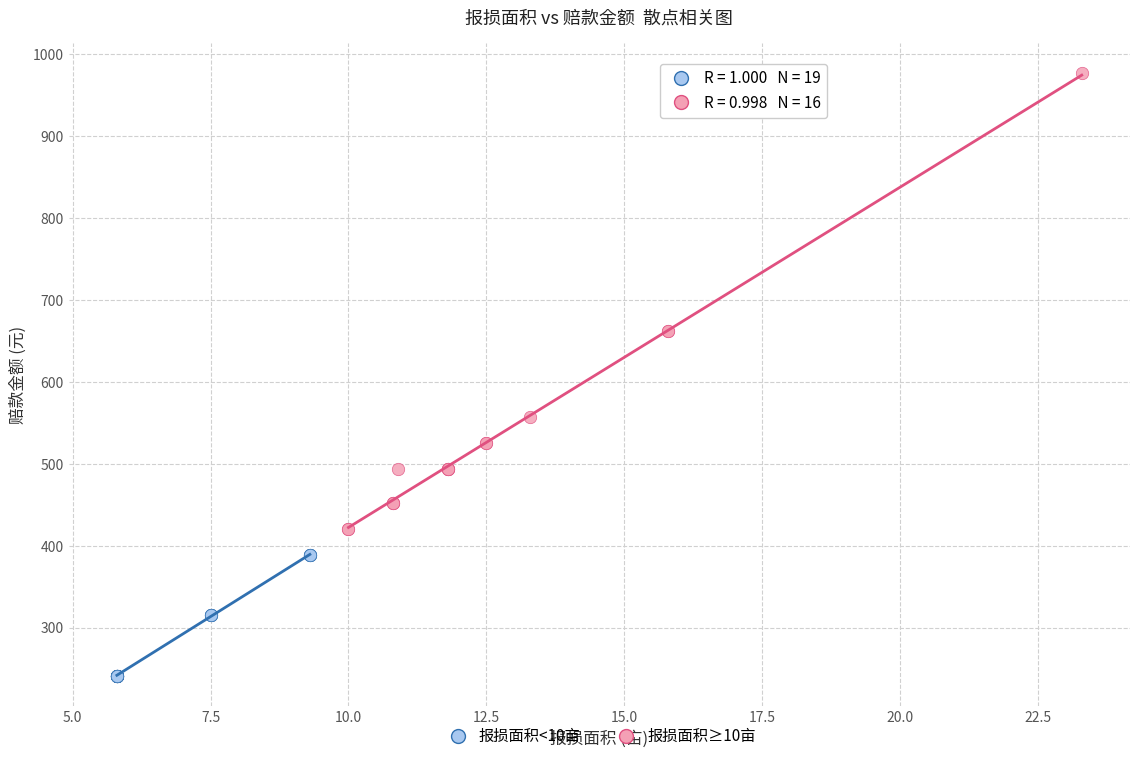

Which series contains the lowest Y value?

报损面积<10亩